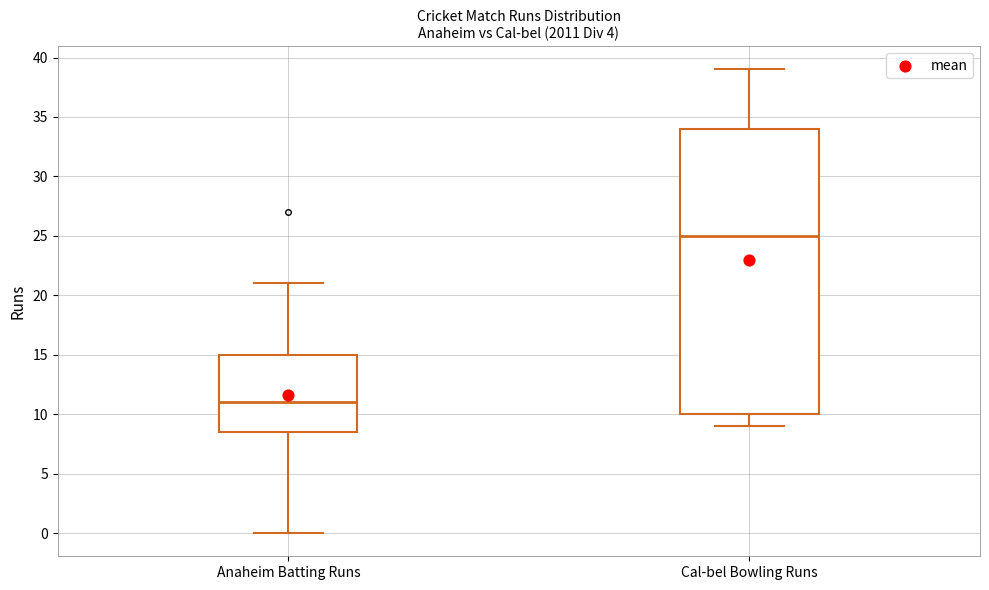

Reading left to right, transcribe this box plot: for each box, give where its median line is, the range the box spans, and where its two whiskers end, as read against the y-axis. The values are not printed on the chart, so give them approximately, as read against the axis.

Anaheim Batting Runs: median 11.0, box 8.5 to 15.0, whiskers 0.0 to 21.0
Cal-bel Bowling Runs: median 25.0, box 10.0 to 34.0, whiskers 9.0 to 39.0